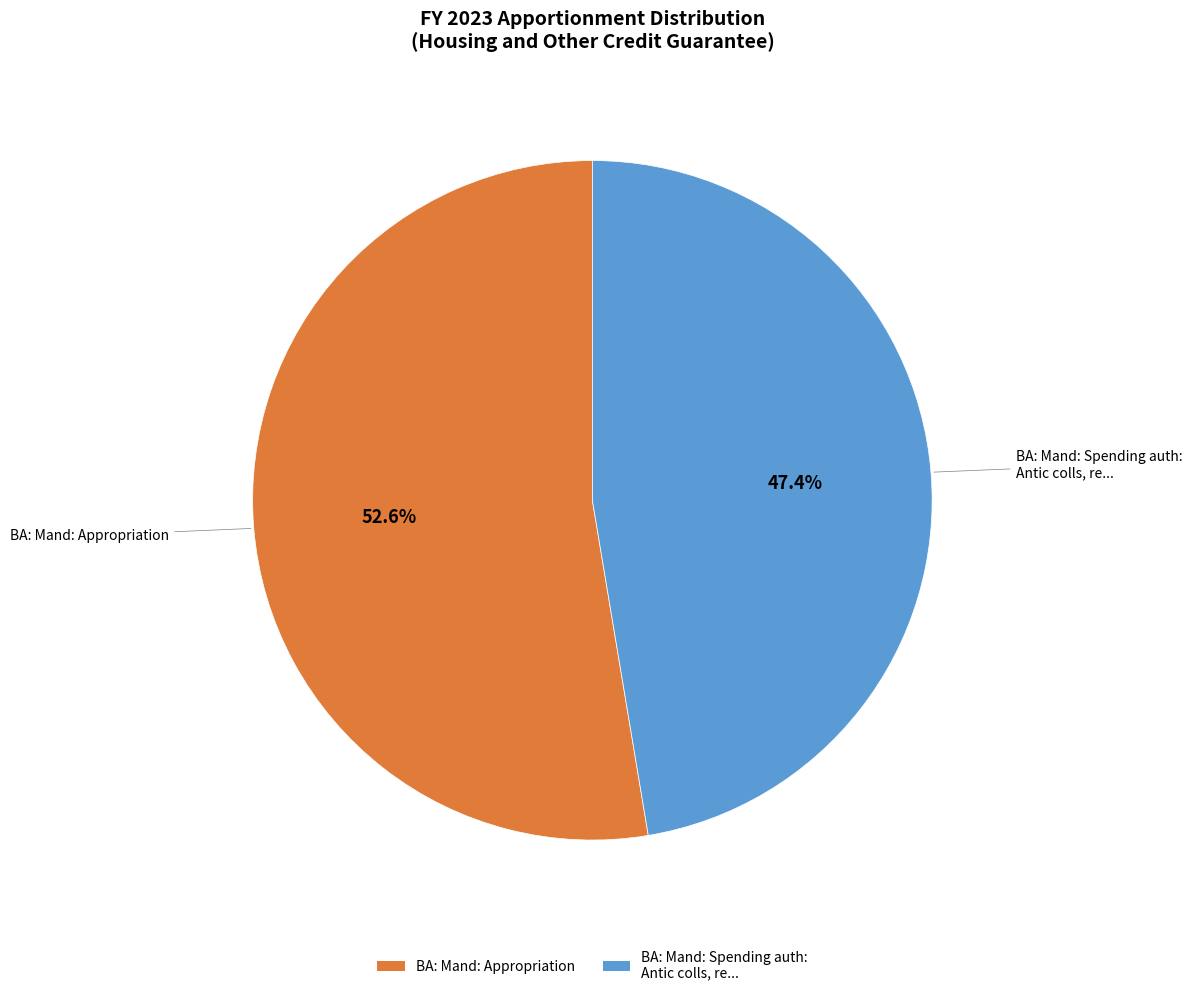

What percentage is the BA: Mand: Appropriation slice, to the nearest percent?

53%